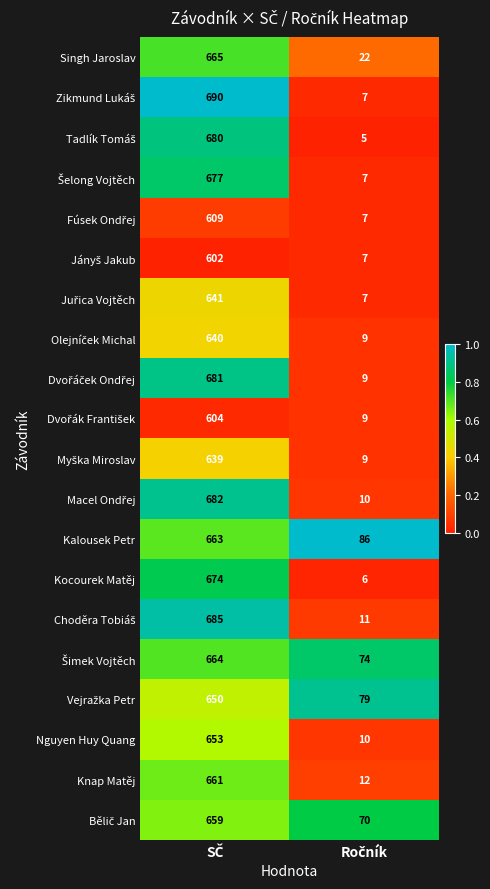

Which series has the largest total across all categories?

Kalousek Petr